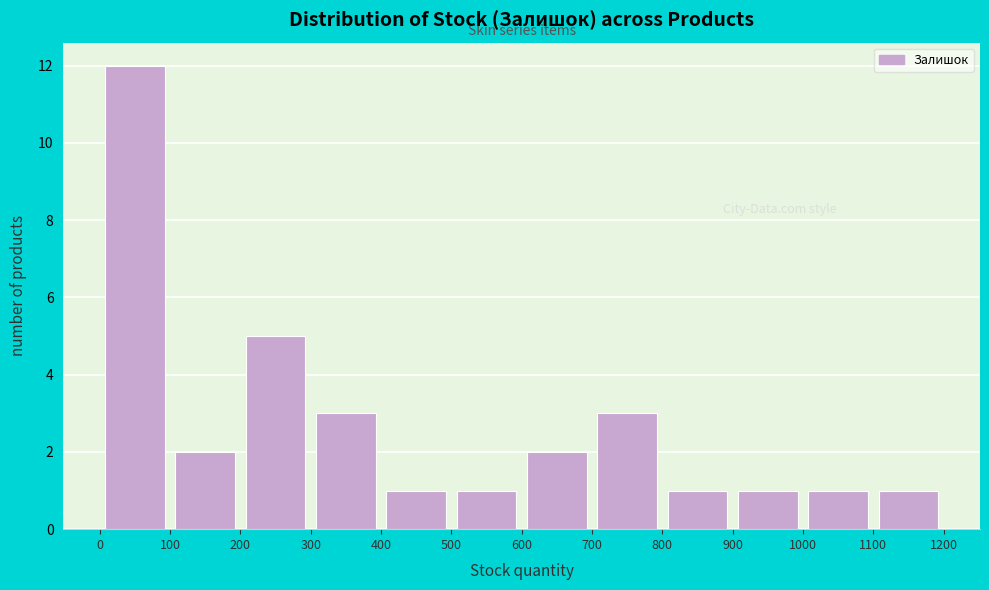

Reading left to right, list every bar in this chart as the range it spans on the x-axis followed by its height. The values are not printed on the chart, so give them approximately, as read against the axis.

0 to 100: 12
100 to 200: 2
200 to 300: 5
300 to 400: 3
400 to 500: 1
500 to 600: 1
600 to 700: 2
700 to 800: 3
800 to 900: 1
900 to 1000: 1
1000 to 1100: 1
1100 to 1200: 1